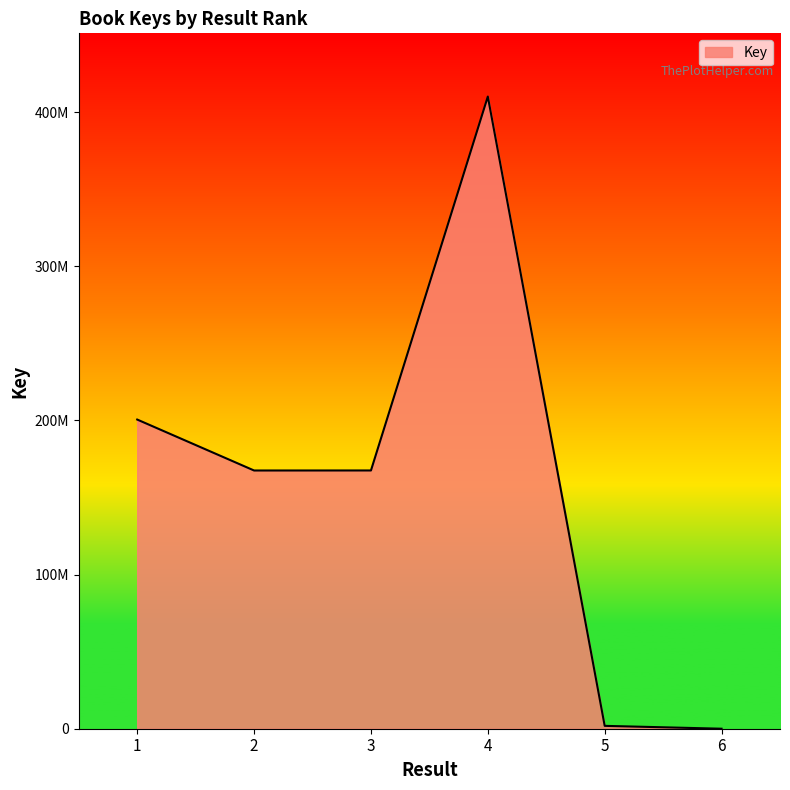

Rank the categories by value from lowest to highest.

6, 5, 2, 3, 1, 4